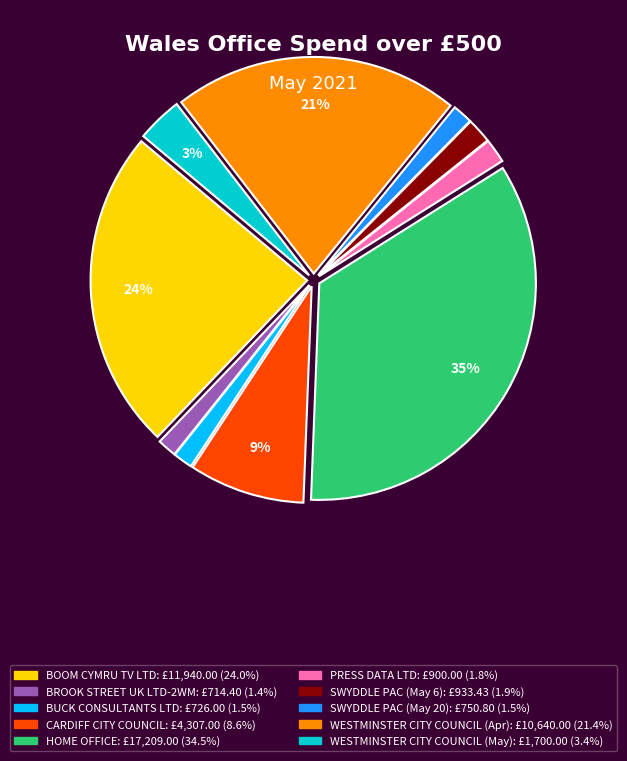

Do BROOK STREET UK LTD-2WM and SWYDDLE PAC (May 6) together represent more than half of the pie?

No